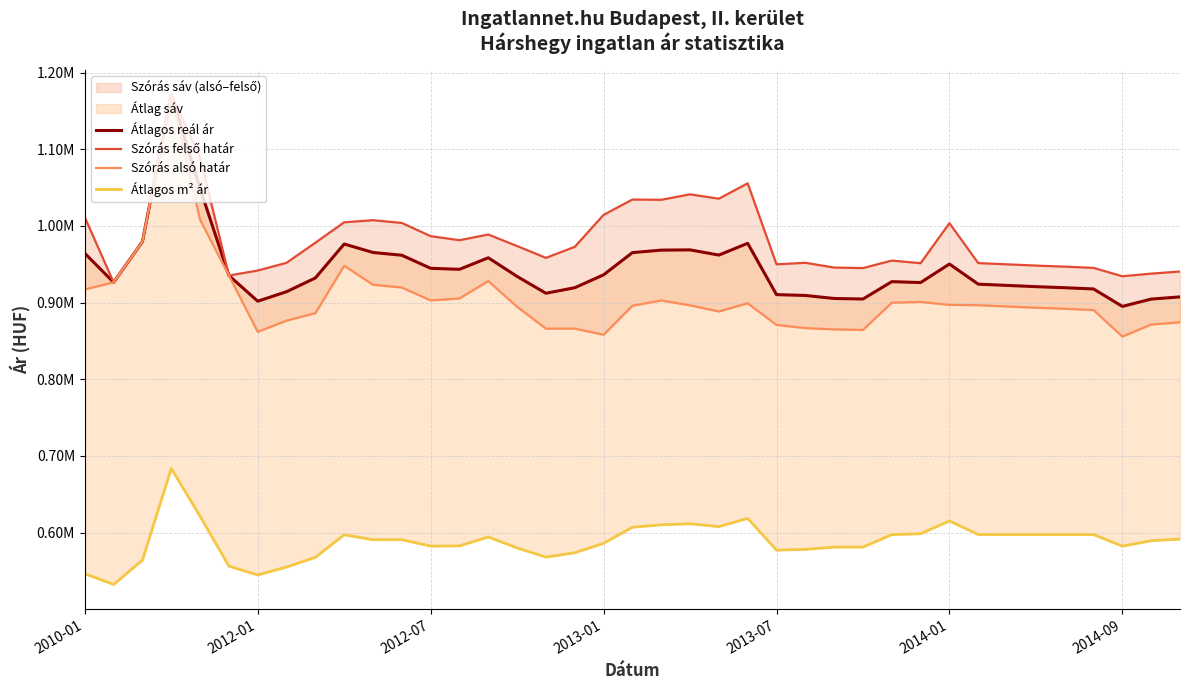

Does the chart have visible grid lines?

Yes